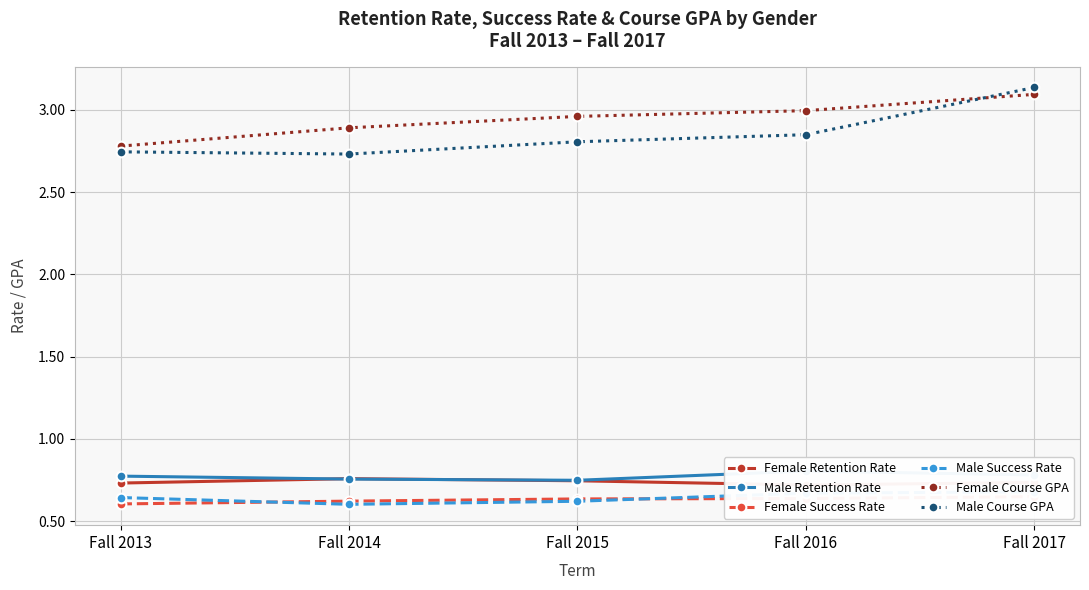

What is the spread (max minus min) of values at Fall 2013?

2.2